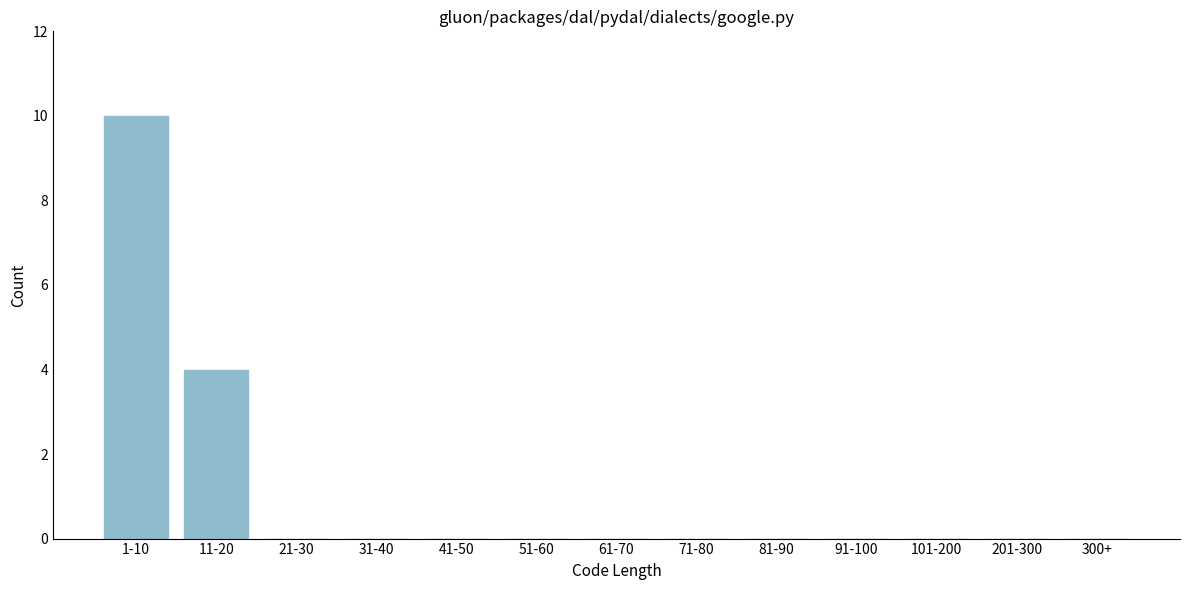

Reading left to right, list all the values displayed in this chart.

1-10=10	11-20=4	21-30=0	31-40=0	41-50=0	51-60=0	61-70=0	71-80=0	81-90=0	91-100=0	101-200=0	201-300=0	300+=0